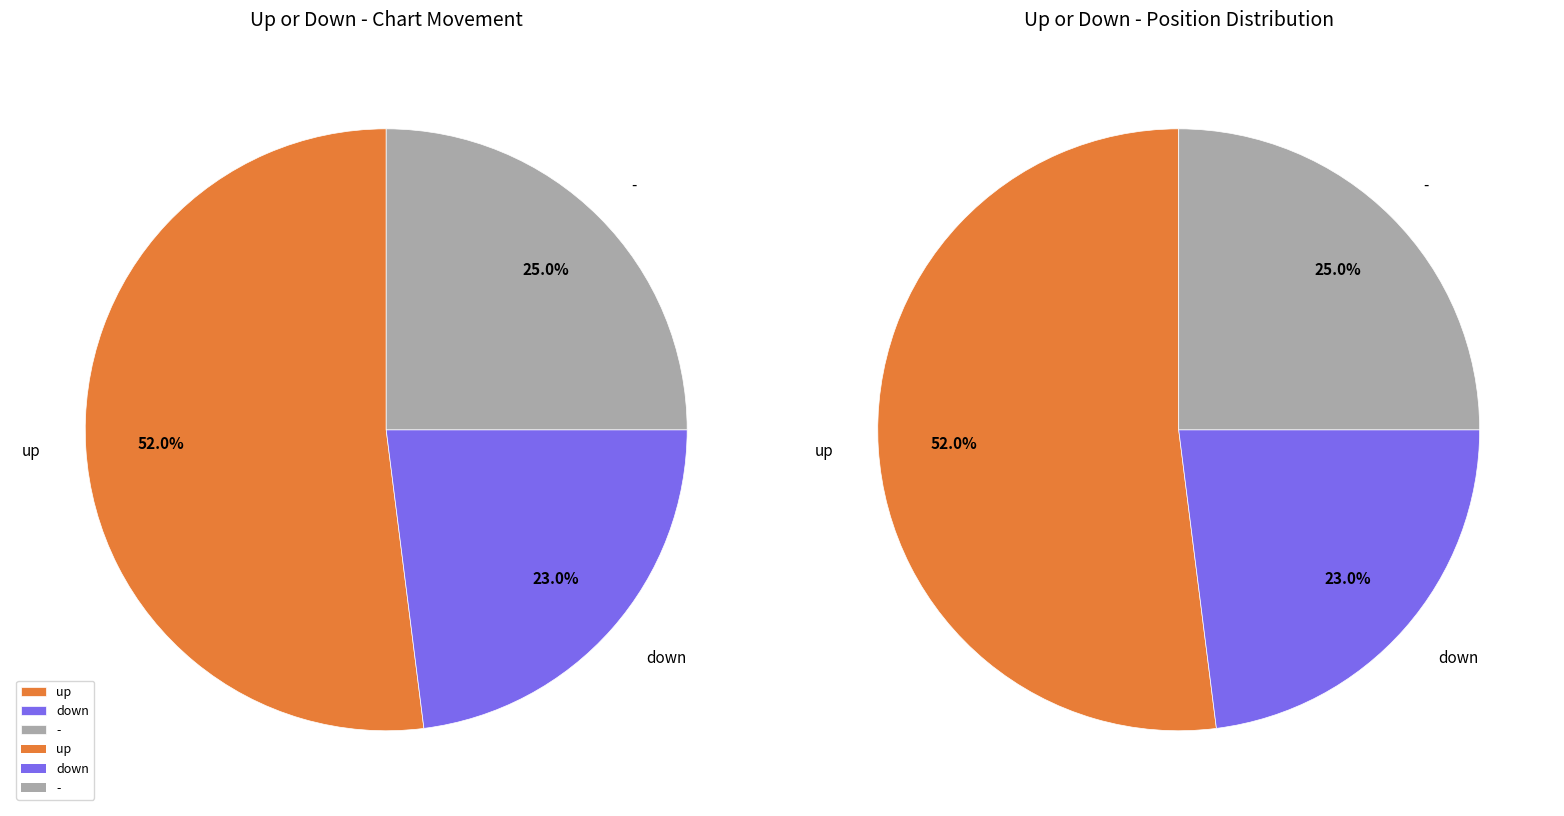

Which slice is the largest?

up